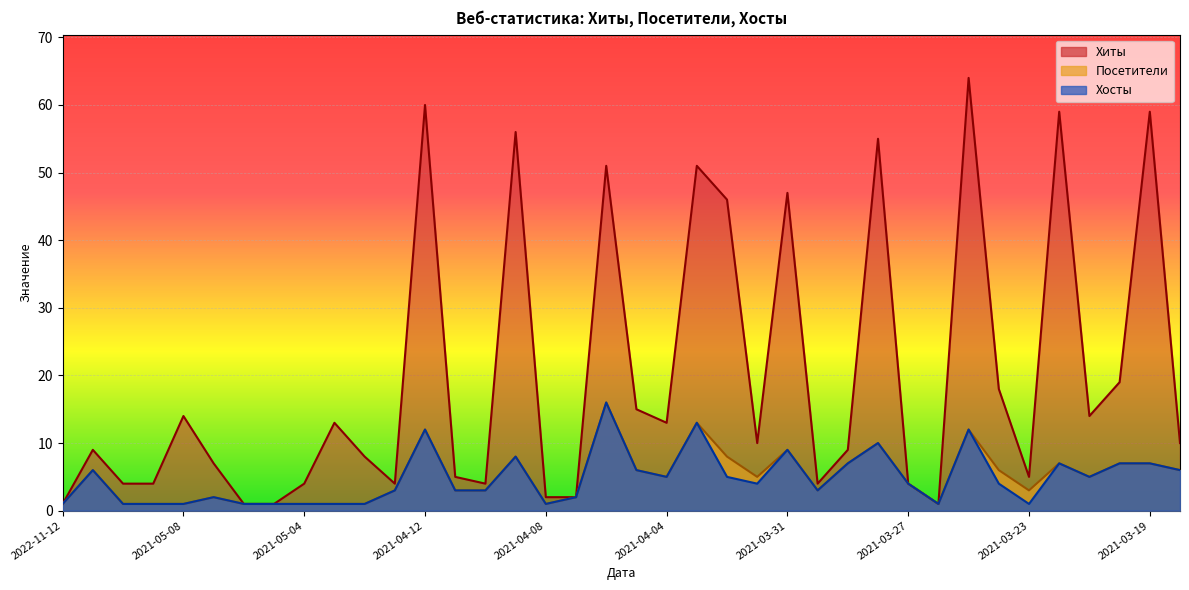

In Хиты, how many points are lower than both neighbors (excluding endpoints)?

8